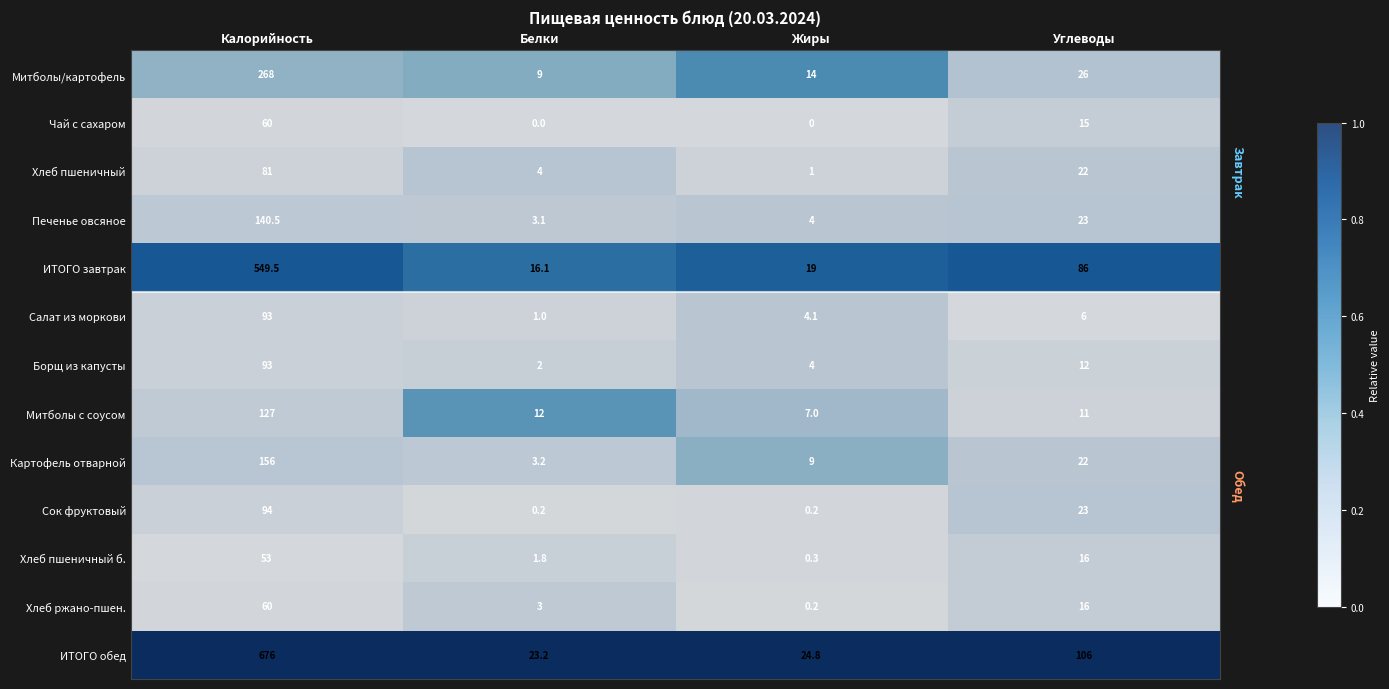

What is the average value of the Сок фруктовый series?

29.4